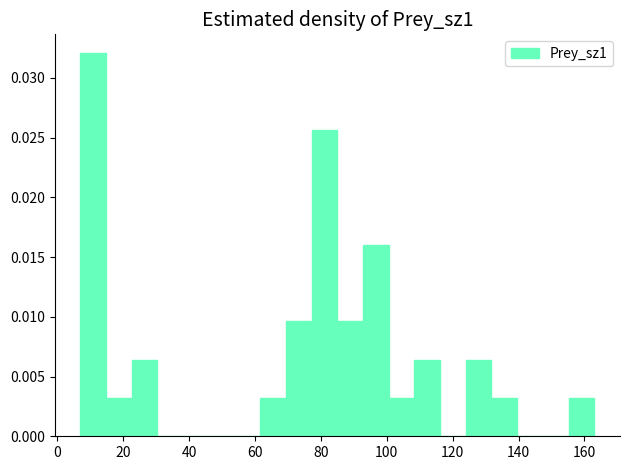

Read against the x-axis, roughly where is the centre of the tallest bar?

10